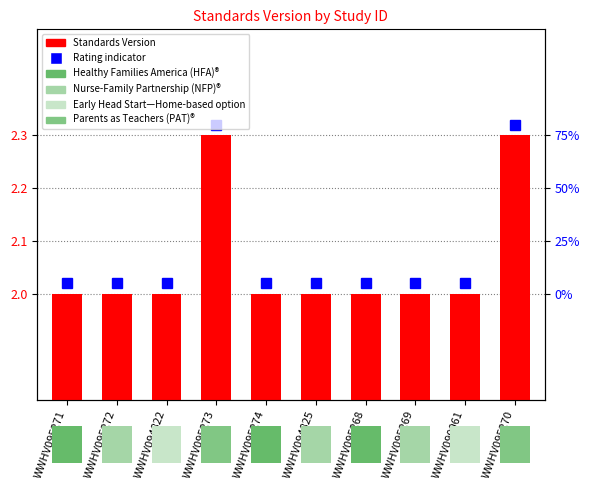

Which has a higher value, WWHV094825 or WWHV090061?

WWHV094825